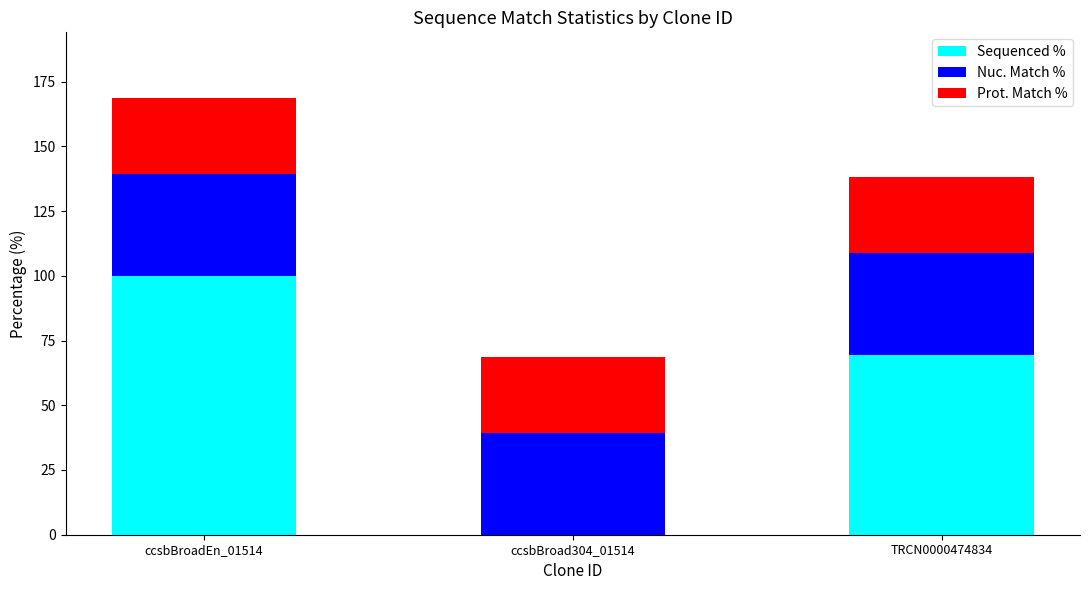

What is the sum of the Sequenced % values at ccsbBroadEn_01514 and TRCN0000474834?

169.4